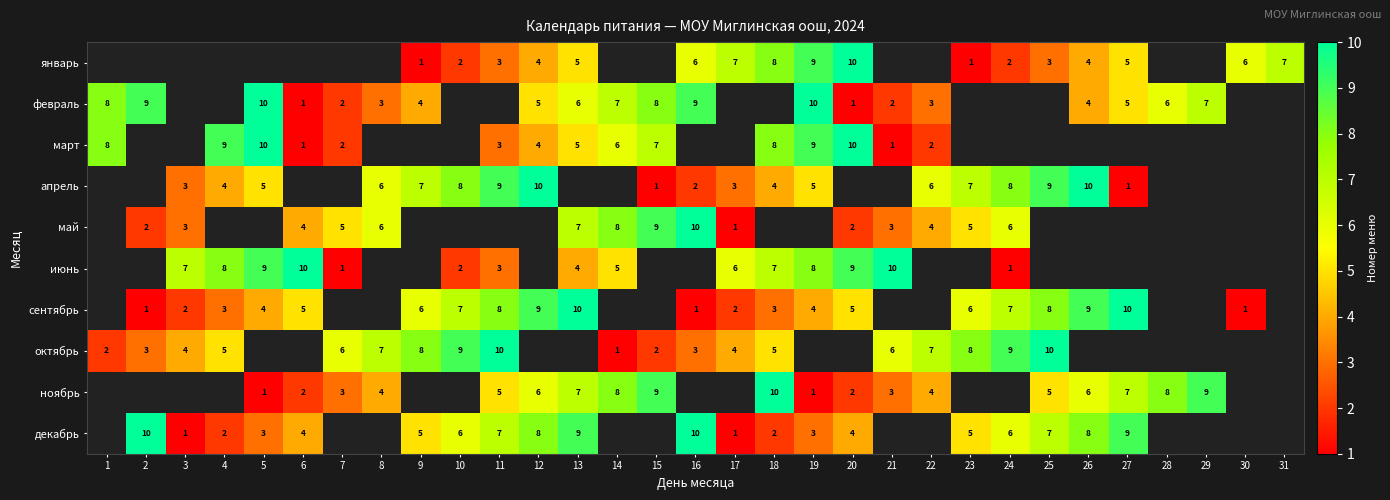

The май series shows 1 at 20. True or false?

False